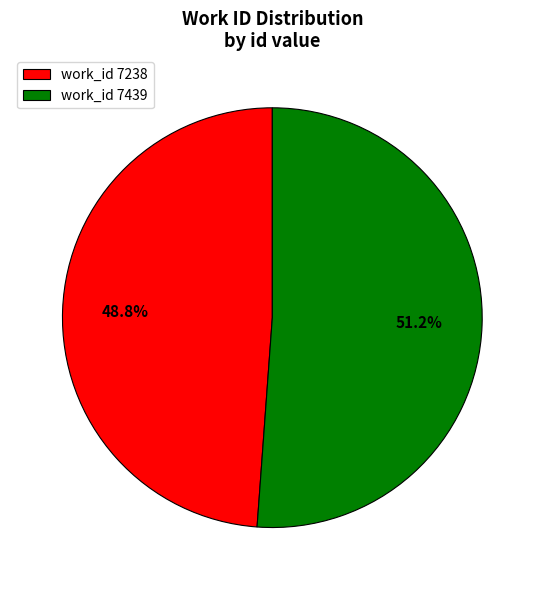

Approximately how many times larger is the value at work_id 7238 compared to work_id 7439?

1.0